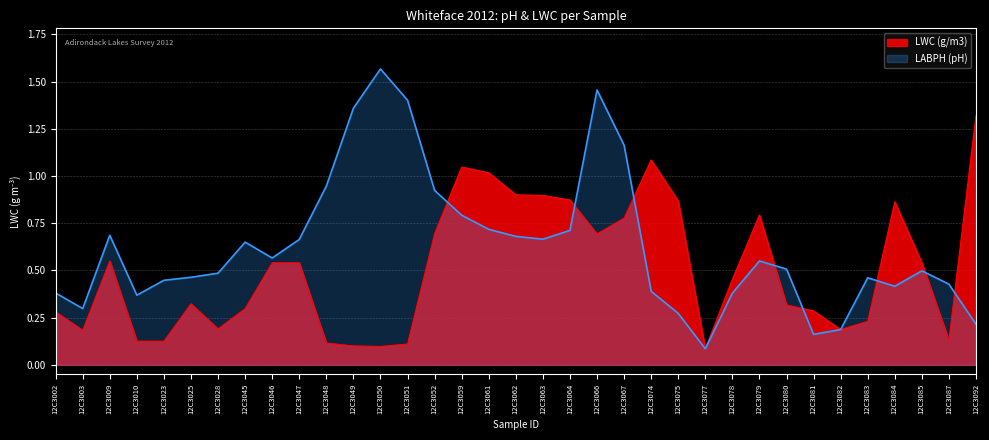

How many lines are shown in the chart?

2